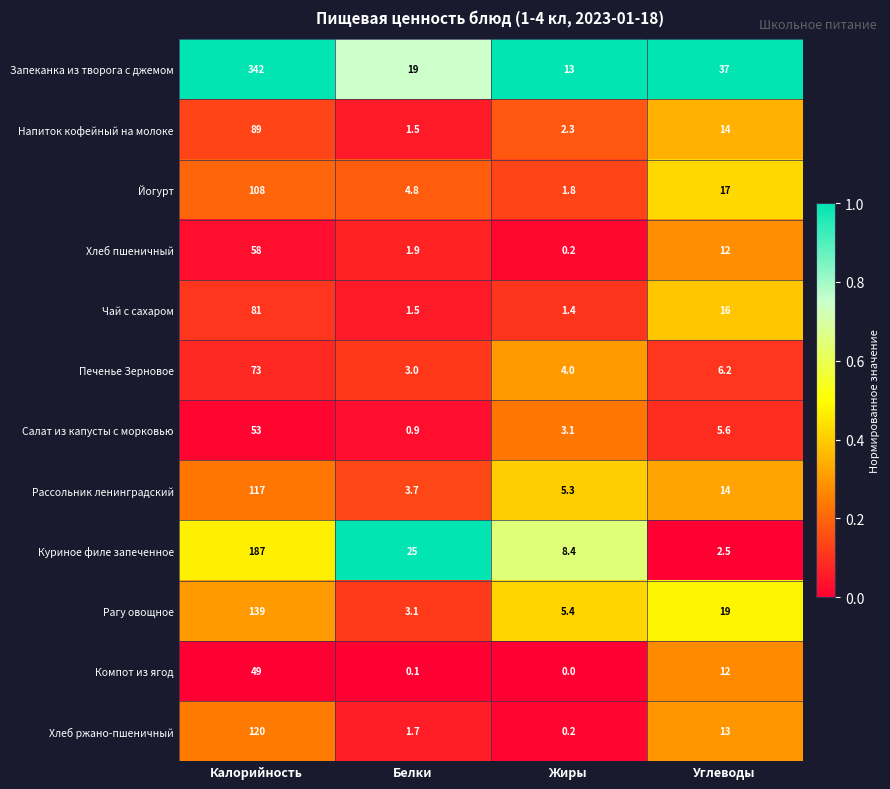

List the series in order of their peak value, highest first.

Запеканка из творога с джемом, Куриное филе запеченное, Рагу овощное, Хлеб ржано-пшеничный, Рассольник ленинградский, Йогурт, Напиток кофейный на молоке, Чай с сахаром, Печенье Зерновое, Хлеб пшеничный, Салат из капусты с морковью, Компот из ягод